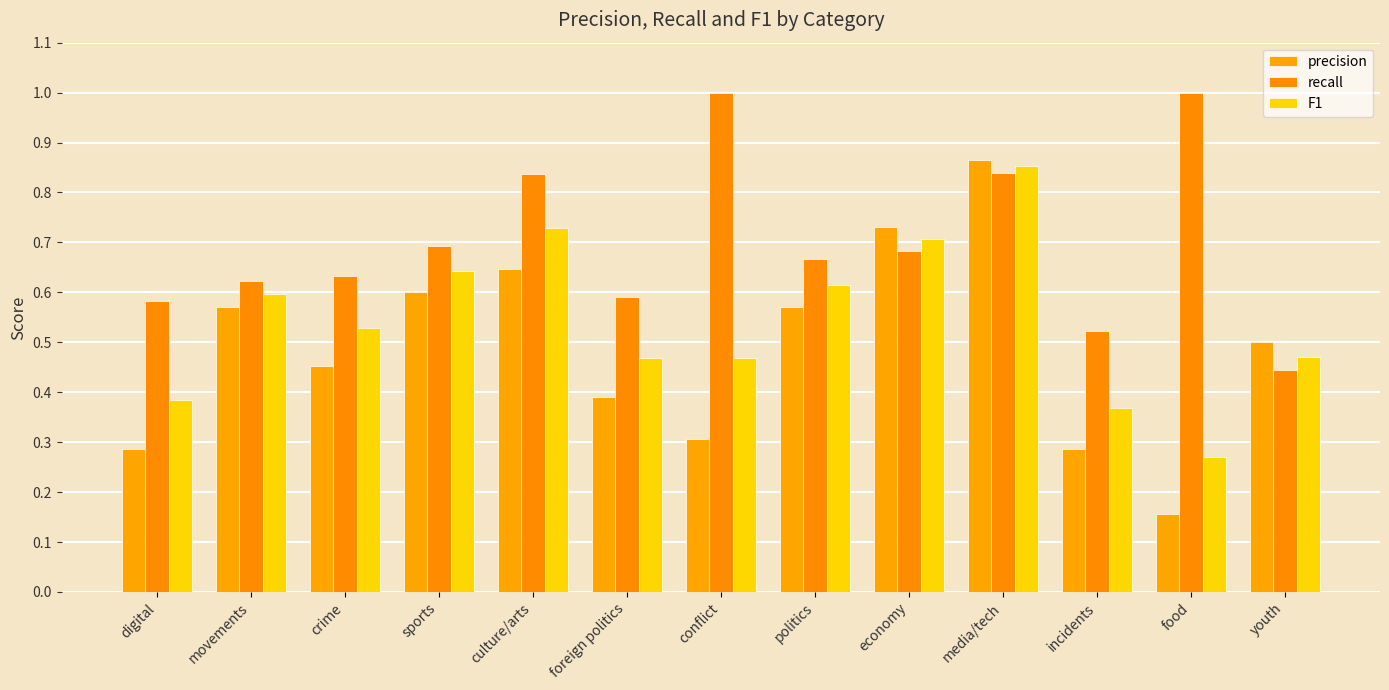

How many bars are there in each group?

3